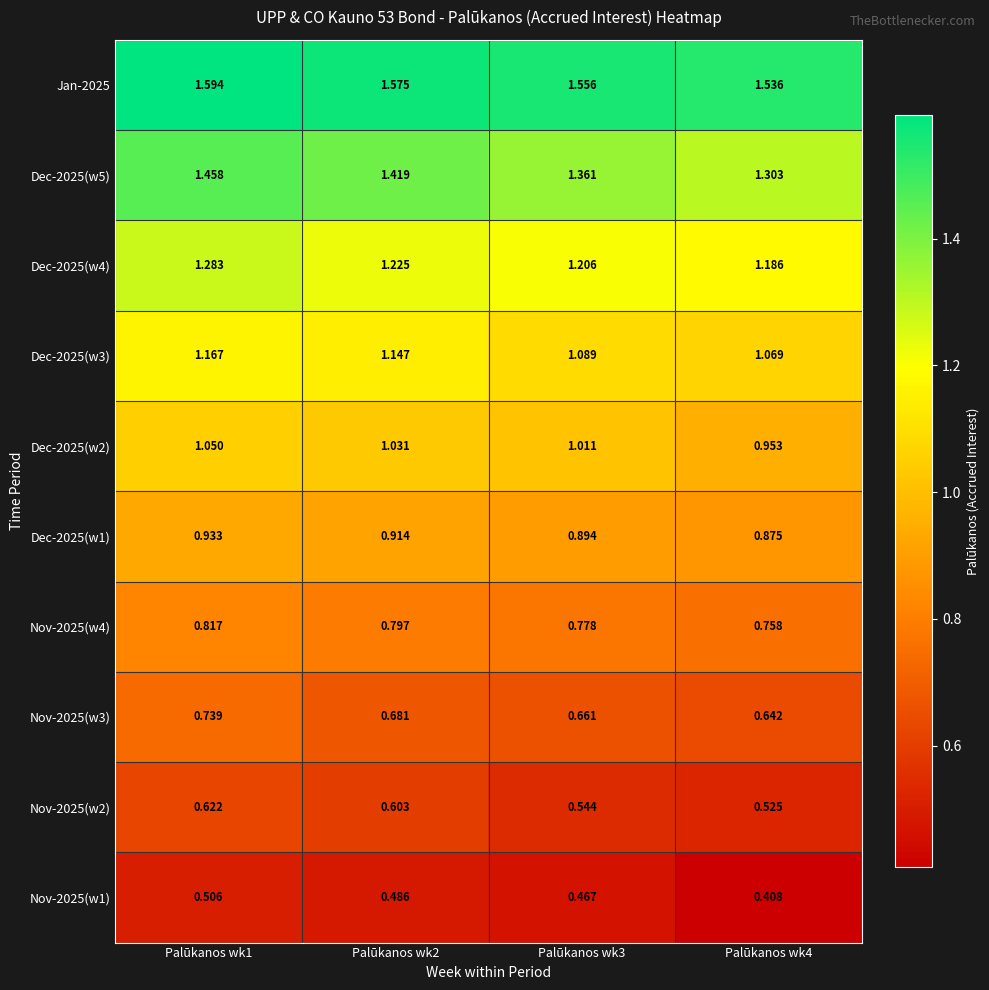

Is the value of Dec-2025(w4) at Palūkanos wk2 greater than the value of Dec-2025(w2) at Palūkanos wk3?

Yes